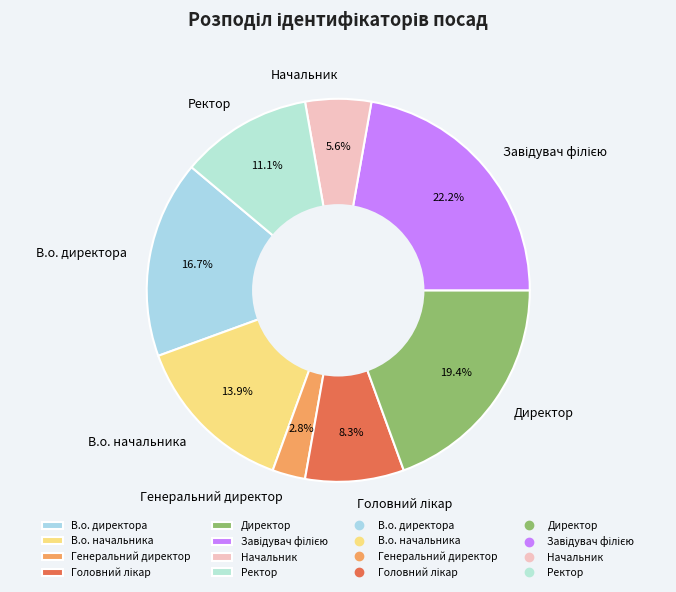

Is there any slice that represents more than half of the pie?

No